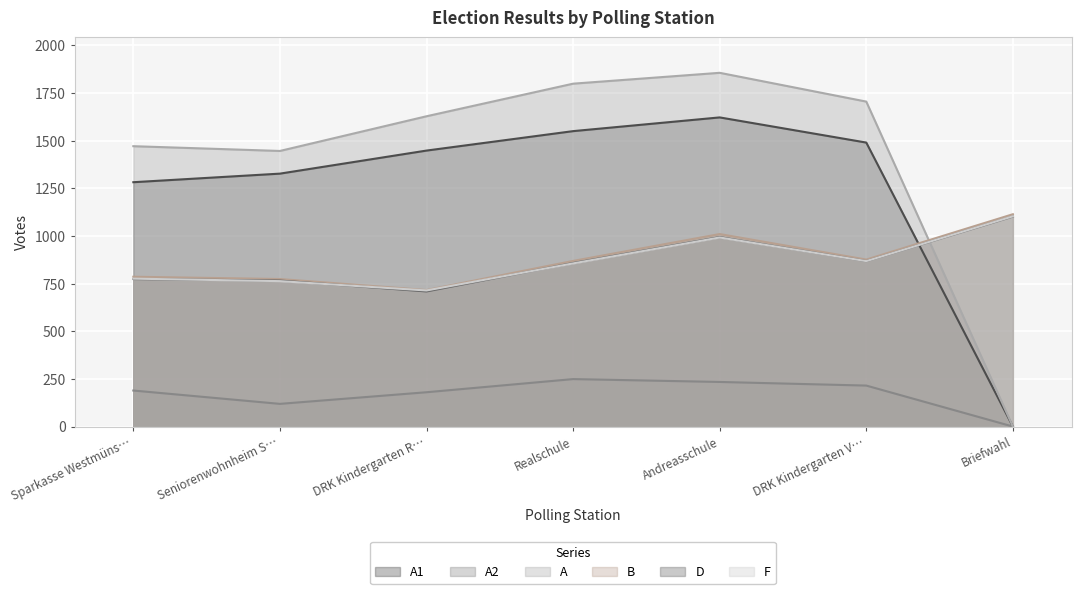

In A2, how many points are lower than both neighbors (excluding endpoints)?

1